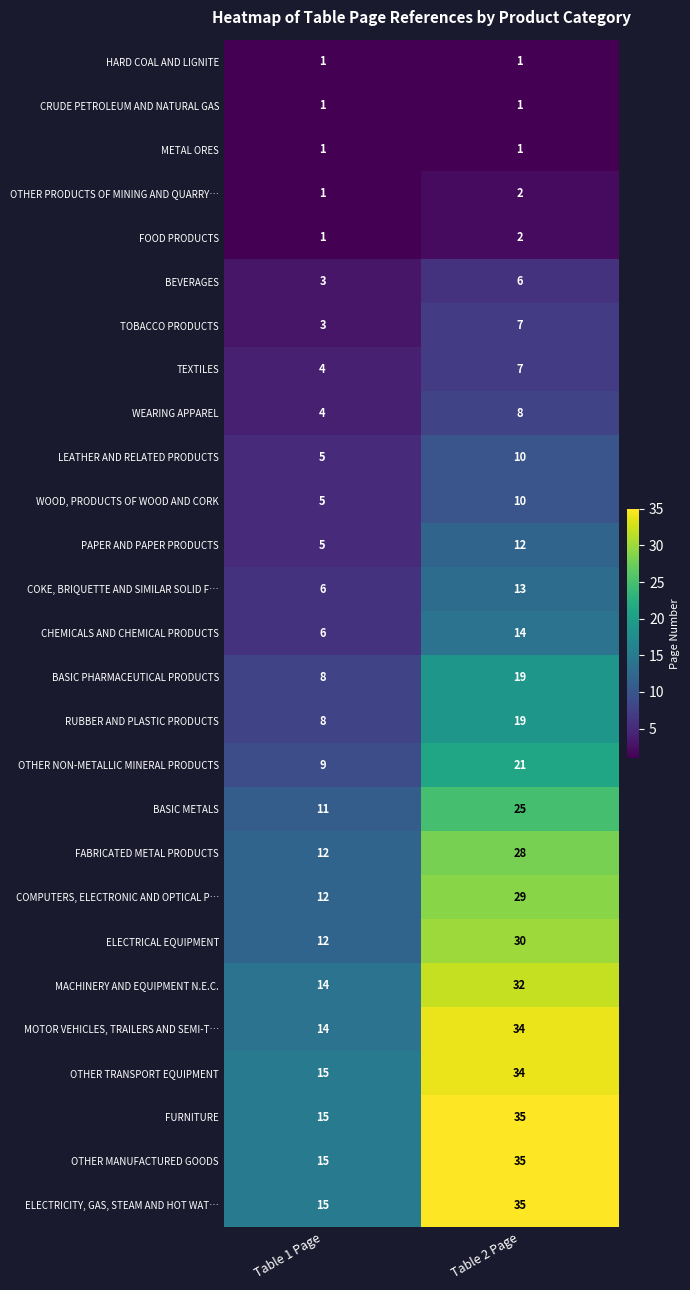

What is the total value across all series at Table 1 Page?

206